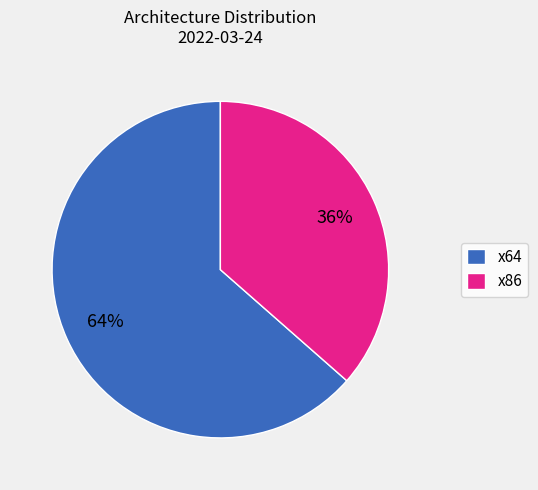

Between x64 and x86, which is larger?

x64